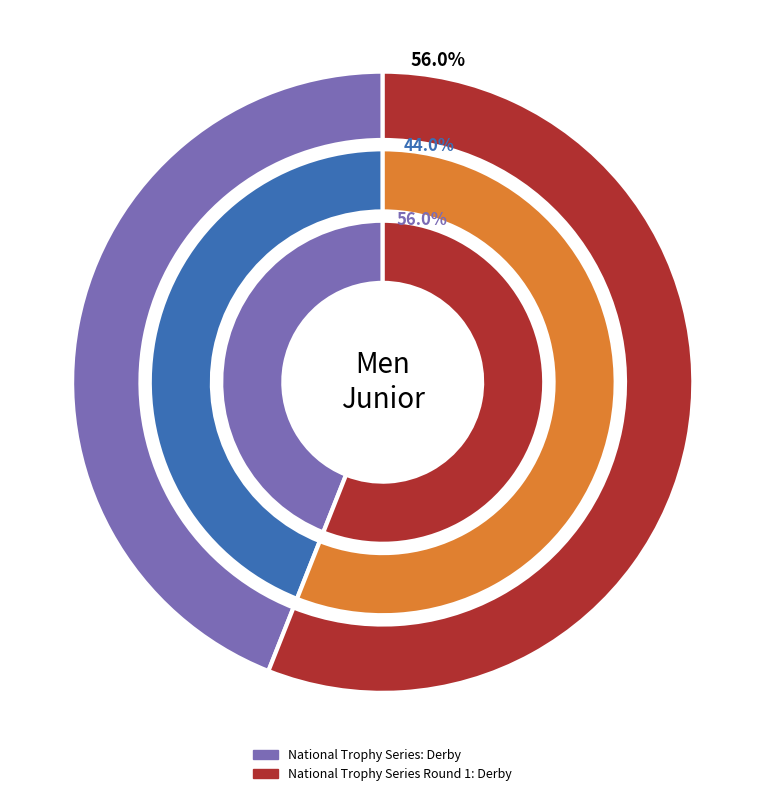

Which slice represents more than half of the pie?

National Trophy Series Round 1: Derby